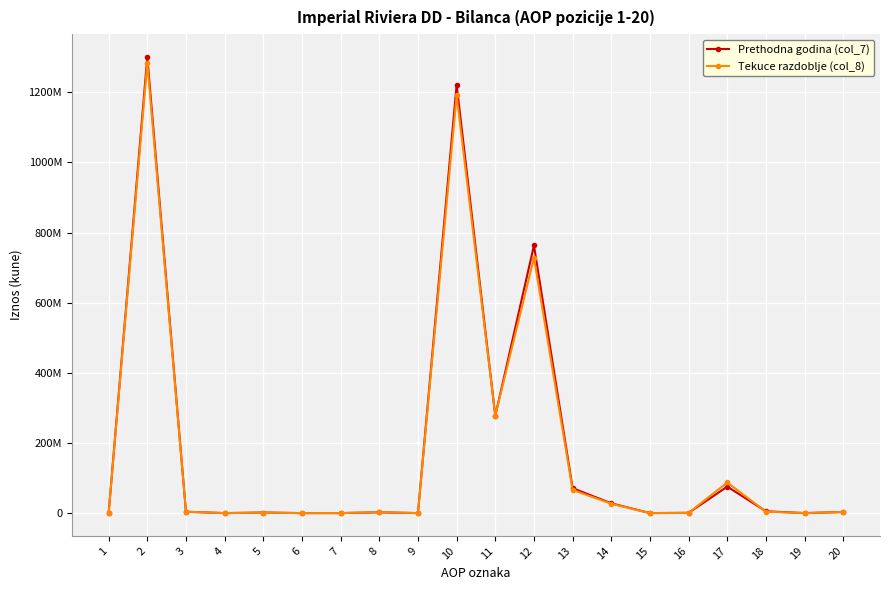

What is the value of the Tekuce razdoblje (col_8) point at the 8th from the left?

2713971